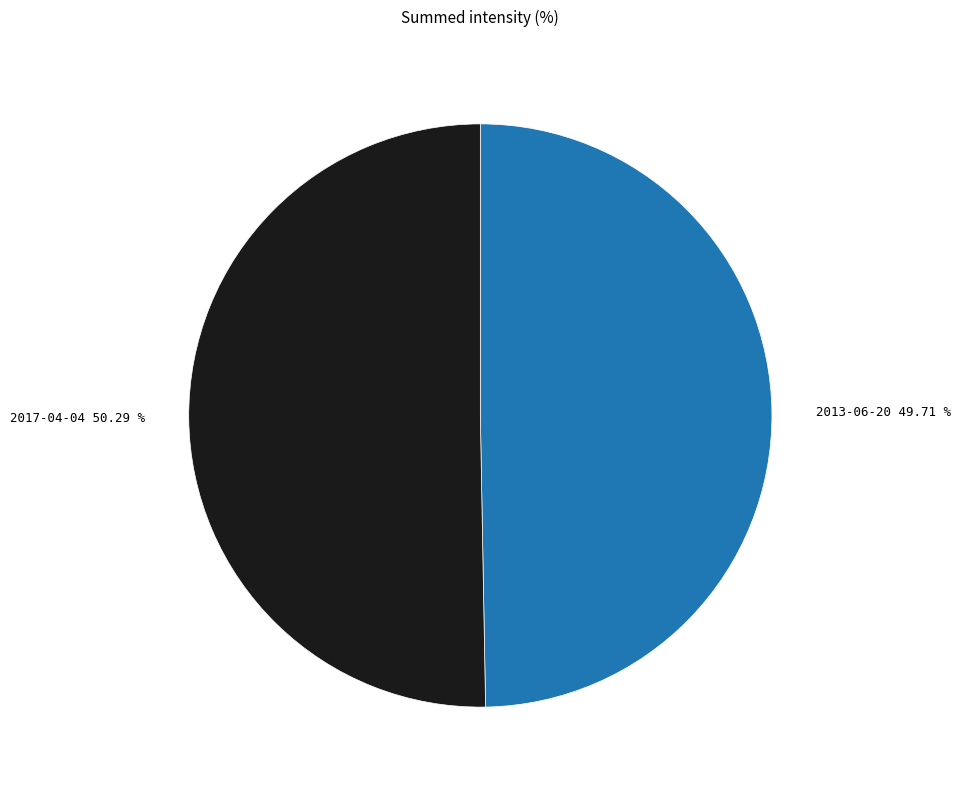

Approximately how many times larger is the value at 2017-04-04 compared to 2013-06-20?

1.0